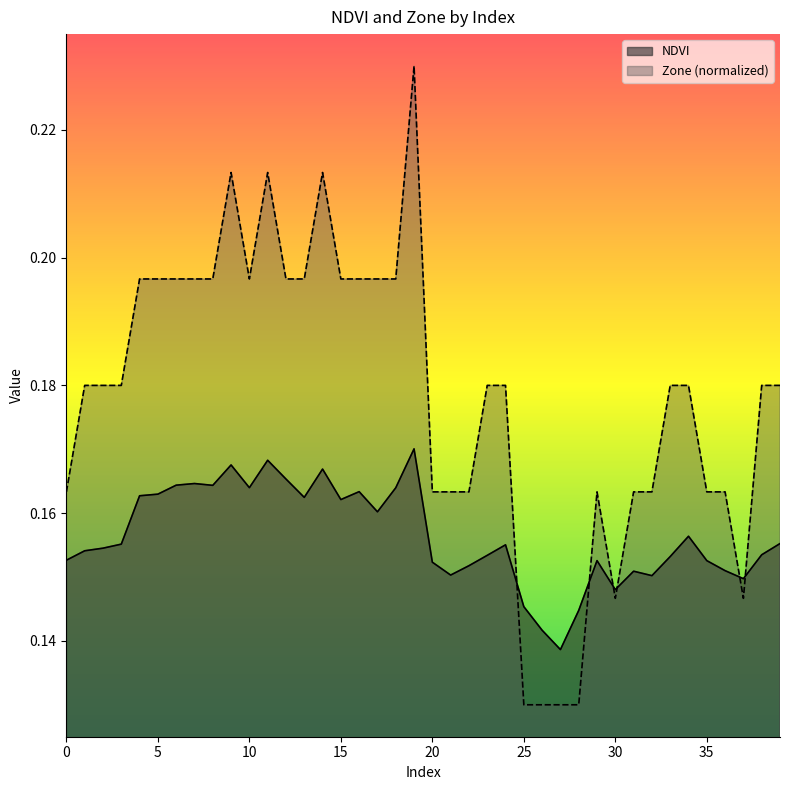

Reading left to right, what are all the values shown in this chart?

NDVI: 0.2	0.2	0.2	0.2	0.2	0.2	0.2	0.2	0.2	0.2	0.2	0.2	0.2	0.2	0.2	0.2	0.2	0.2	0.2	0.2	0.2	0.2	0.2	0.2	0.2	0.1	0.1	0.1	0.1	0.2	0.1	0.2	0.2	0.2	0.2	0.2	0.2	0.1	0.2	0.2
Zone: 0.2	0.2	0.2	0.2	0.2	0.2	0.2	0.2	0.2	0.2	0.2	0.2	0.2	0.2	0.2	0.2	0.2	0.2	0.2	0.2	0.2	0.2	0.2	0.2	0.2	0.1	0.1	0.1	0.1	0.2	0.1	0.2	0.2	0.2	0.2	0.2	0.2	0.1	0.2	0.2